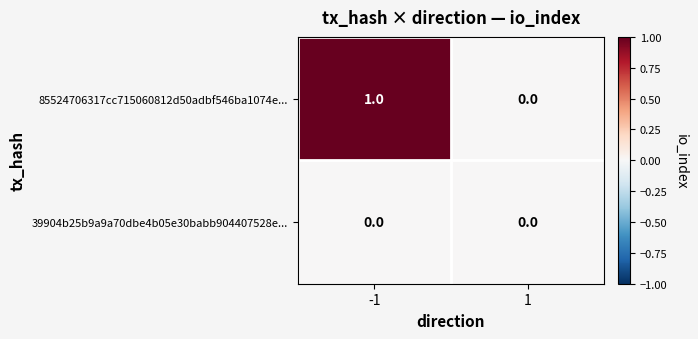

Reading left to right, list all the values displayed in this chart.

85524706317cc715060812d50adbf546ba1074e...: -1=1	1=0
39904b25b9a9a70dbe4b05e30babb904407528e...: -1=0	1=0